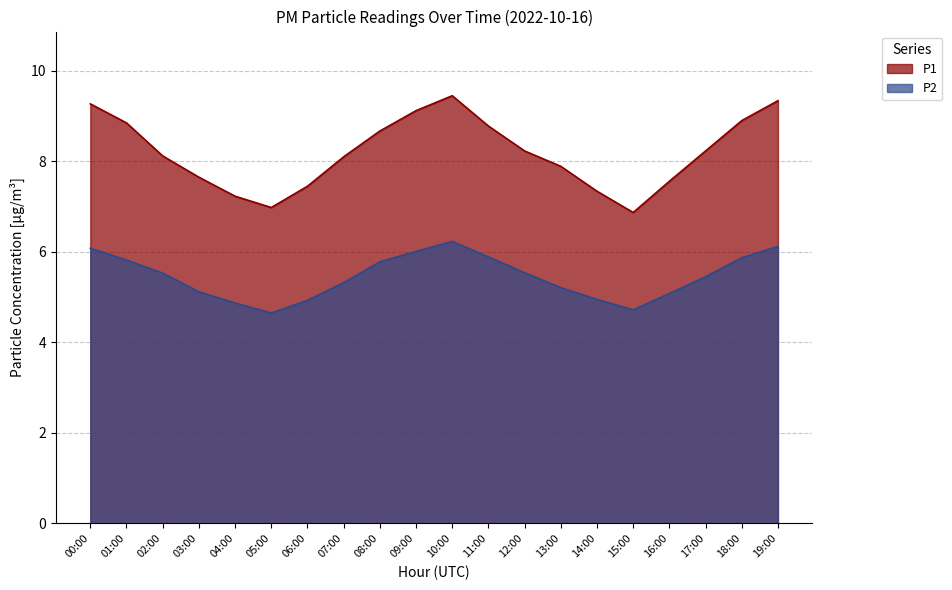

True or false: P2 and P1 cross at least once.

False